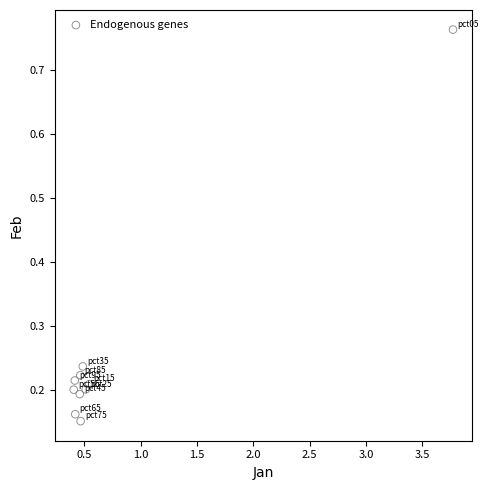

What is the average Y value?

0.3